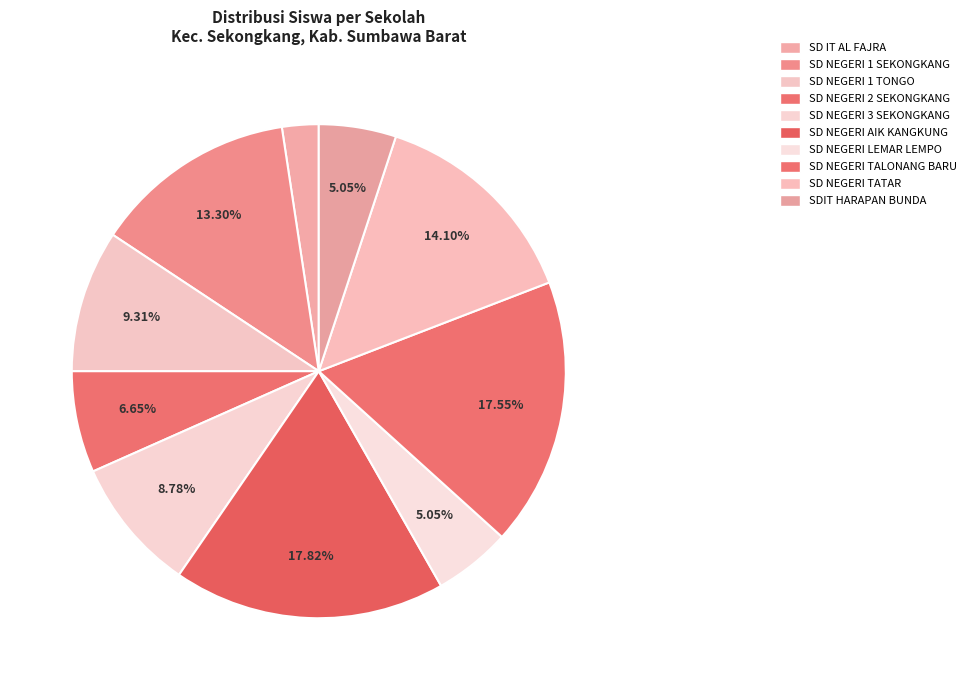

To the nearest percent, what percentage of the pie is SD NEGERI 1 SEKONGKANG?

13%